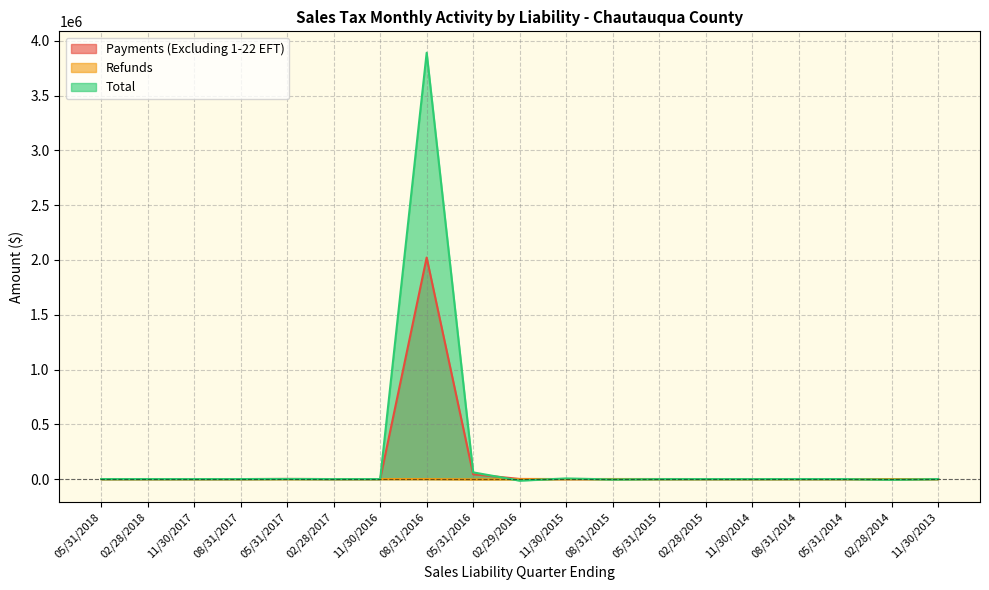

What is the difference between the Total values at 11/30/2014 and 11/30/2017?

223.9